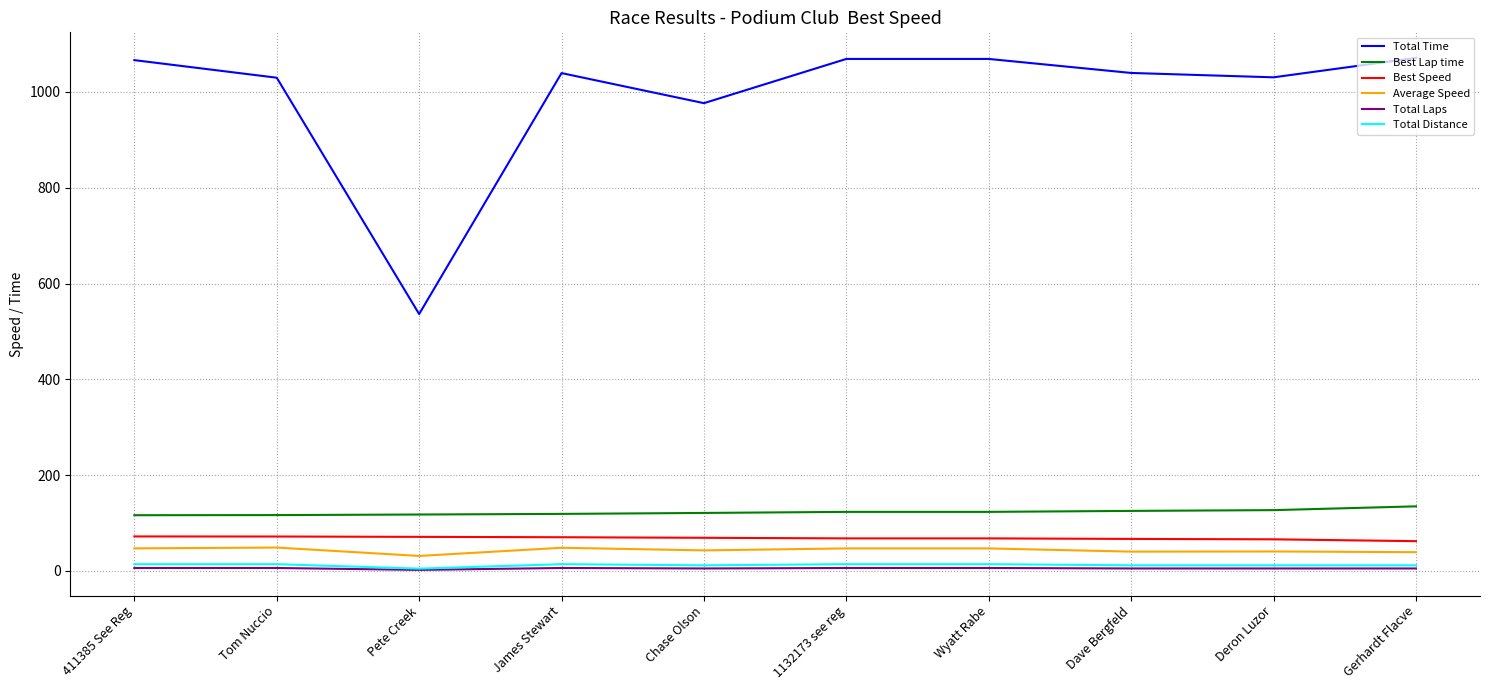

Is the value of Best Speed at Tom Nuccio greater than the value of Average Speed at 1132173 see reg?

Yes